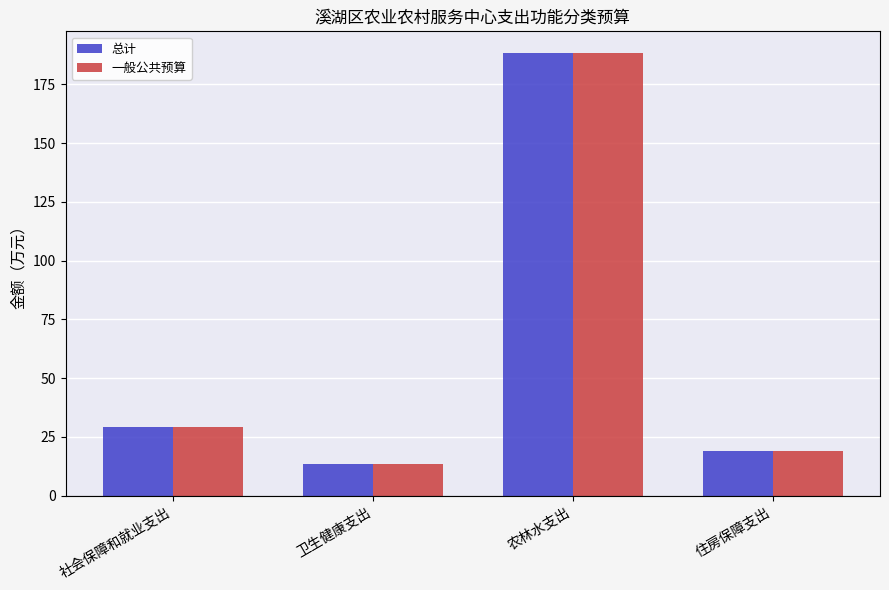

What is the value of the 总计 bar at the 4th from the left?

18.9